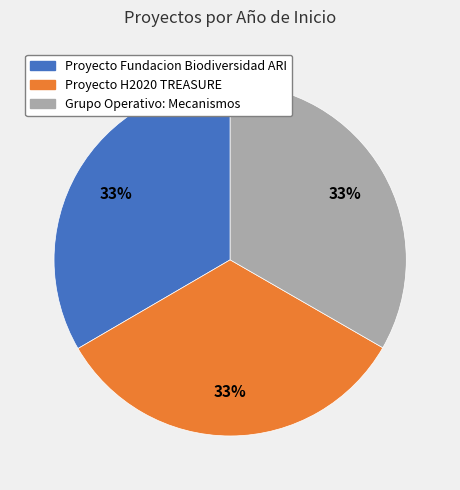

True or false: Proyecto Fundacion Biodiversidad ARI accounts for 33% of the total.

True